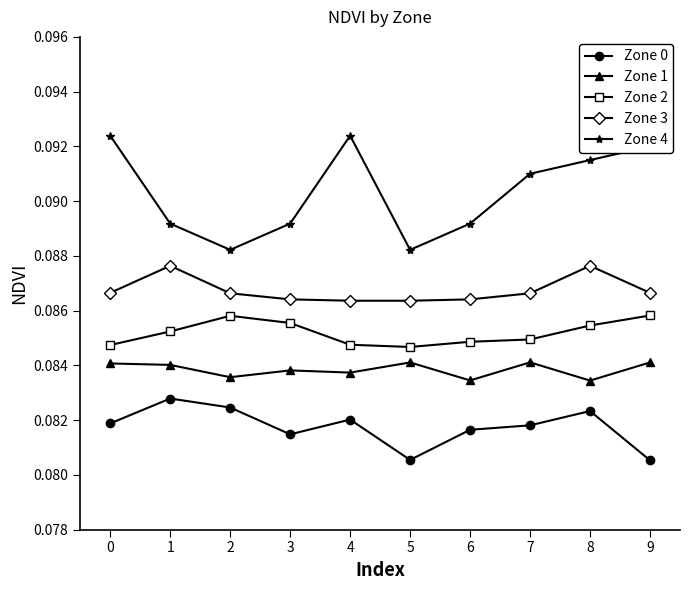

At which category does Zone 4 reach its first local peak?

4